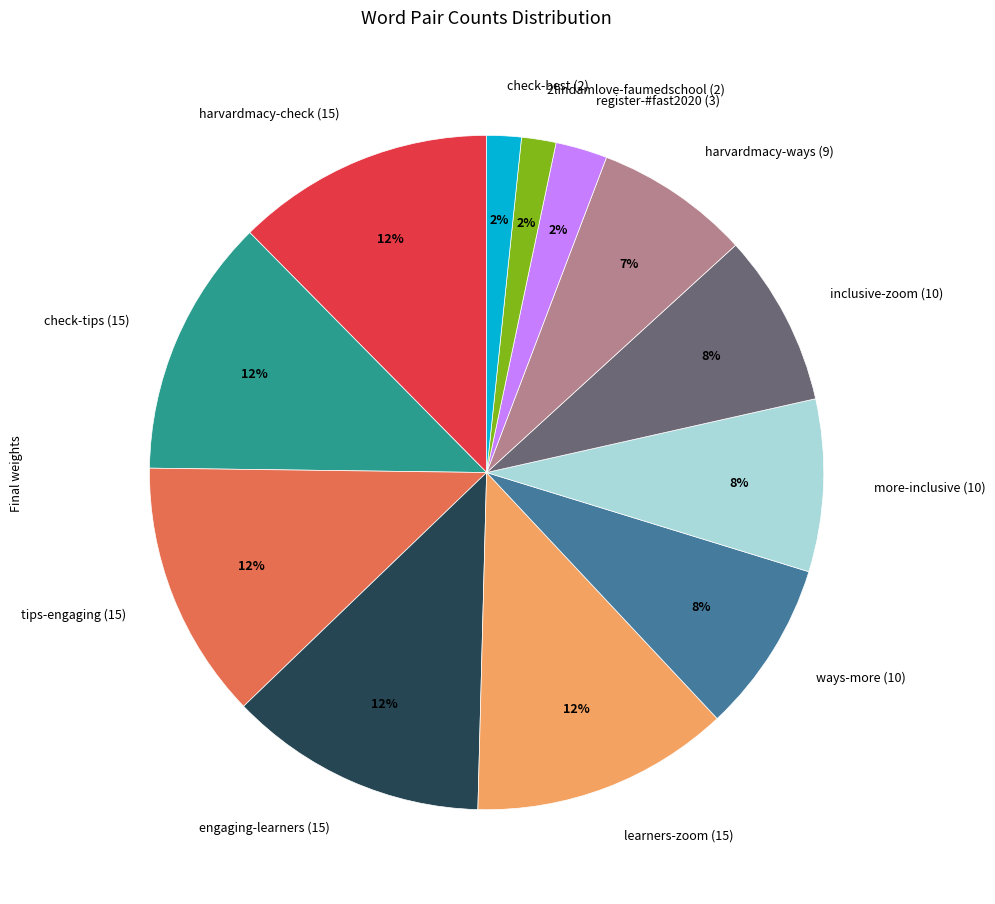

What percentage is the harvardmacy-ways (9) slice, to the nearest percent?

7%